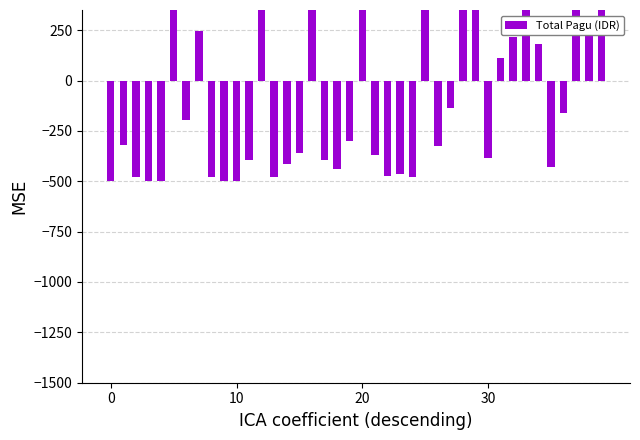

At which label does the data first exceed -319?

5